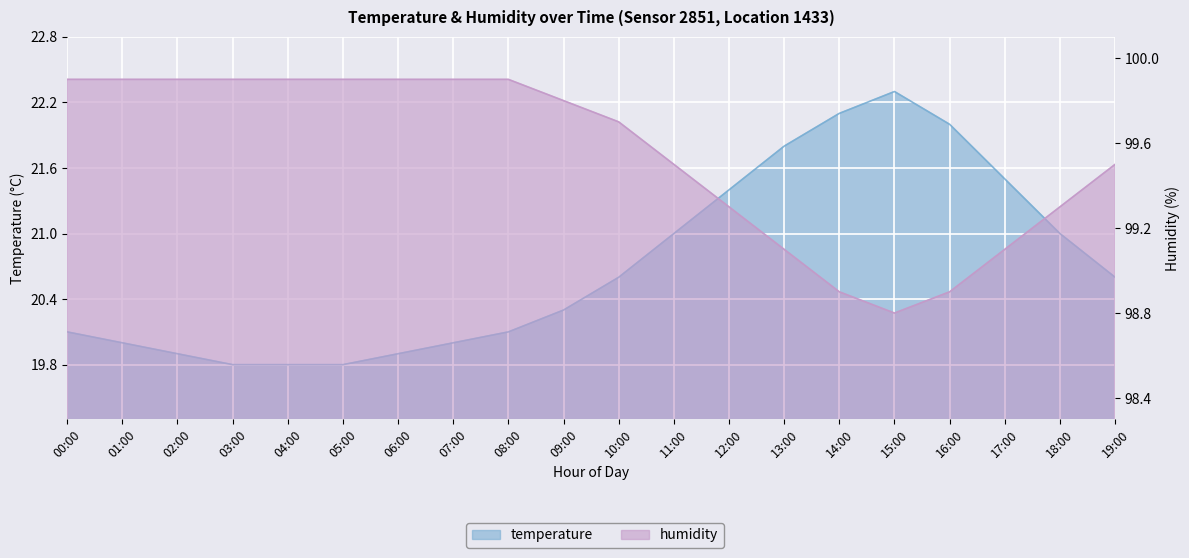

How many categories are shown in the chart?

20